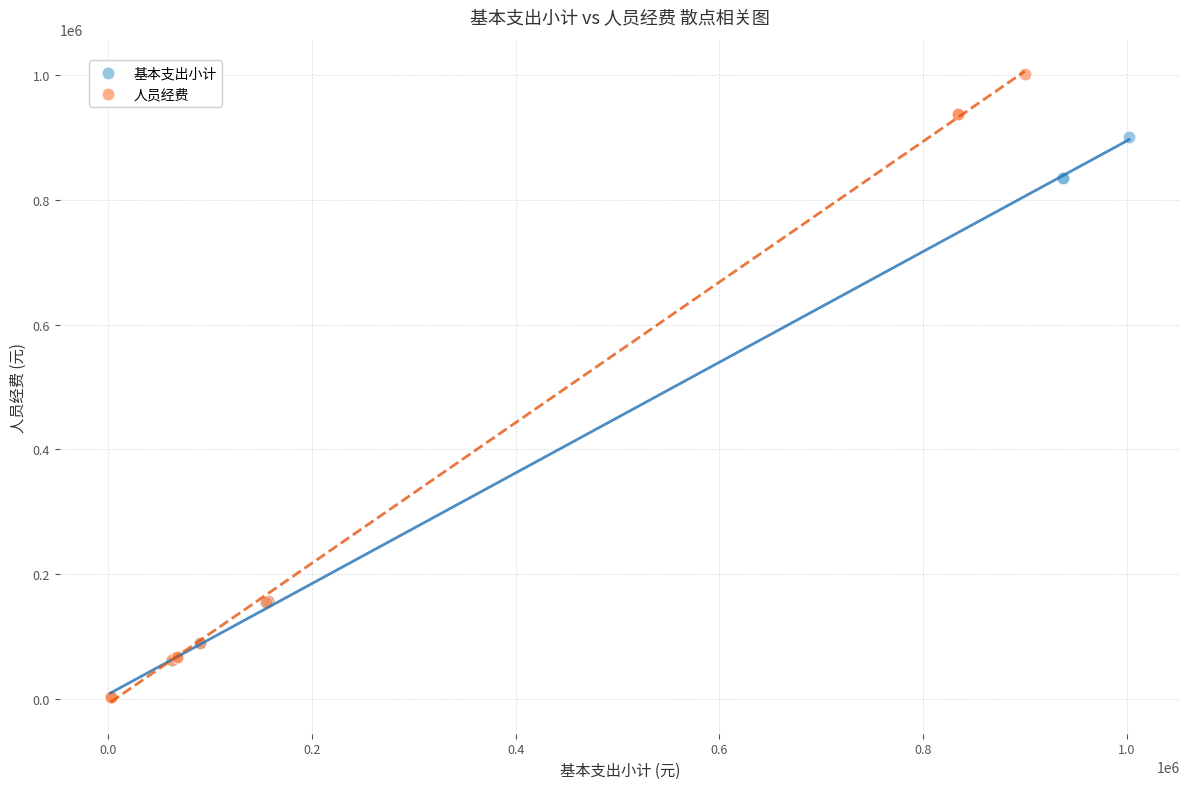

Which series reaches the maximum Y coordinate?

人员经费